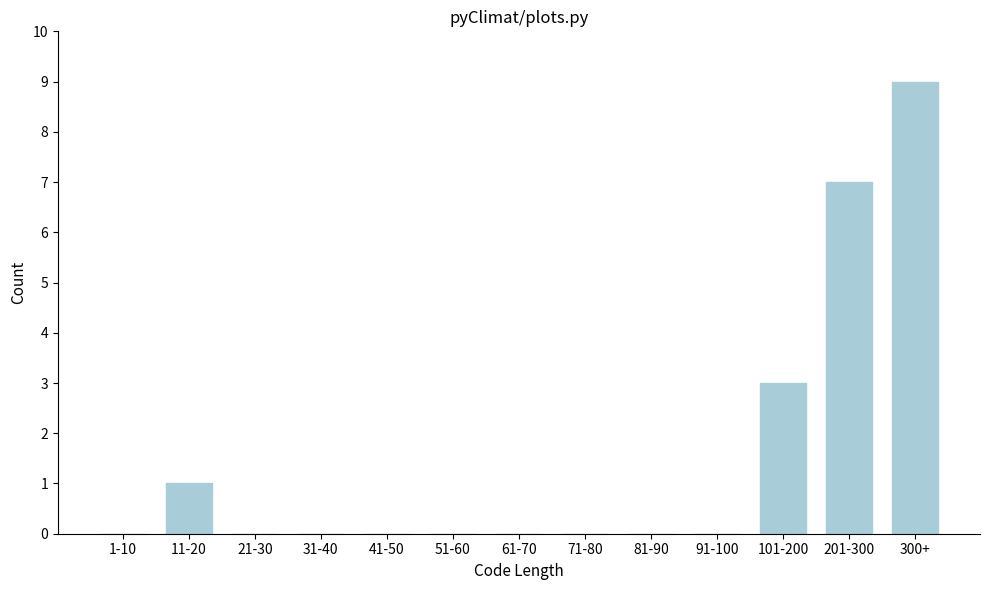

Reading left to right, extract all data points from this chart.

1-10=0	11-20=1	21-30=0	31-40=0	41-50=0	51-60=0	61-70=0	71-80=0	81-90=0	91-100=0	101-200=3	201-300=7	300+=9